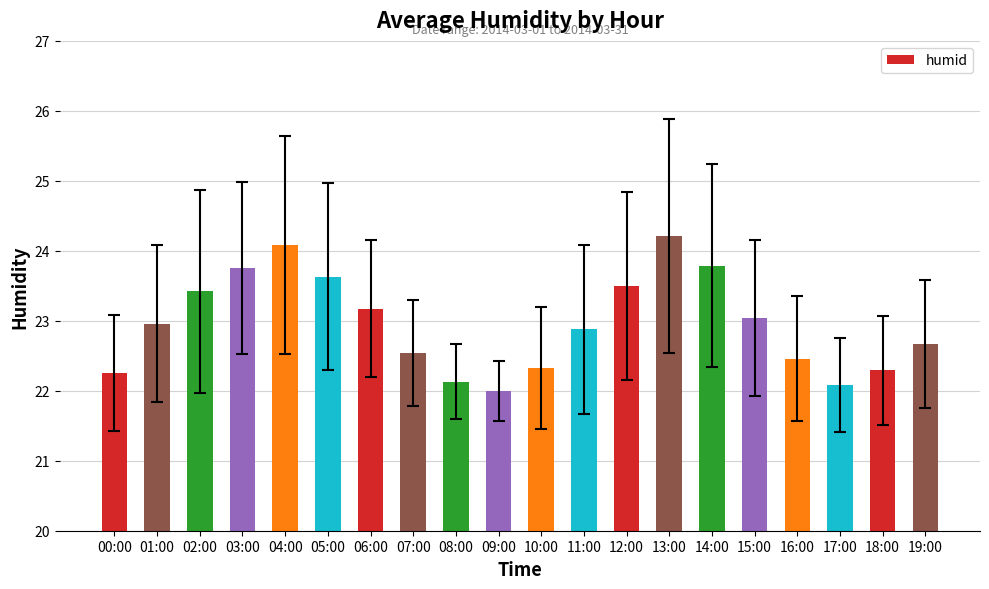

What is the change in value from 08:00 to 19:00?

+0.5